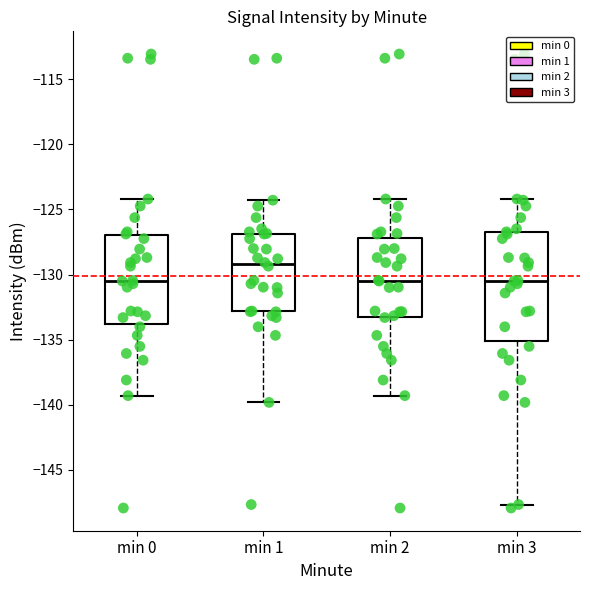

Reading left to right, read every box against the y-axis: the position of its median line, the range the box covers, and the ends of its whiskers. The values are not printed on the chart, so give them approximately, as read against the axis.

min 0: median -130.5, box -134.0 to -127.0, whiskers -139.5 to -124.0
min 1: median -129.0, box -133.0 to -127.0, whiskers -140.0 to -124.5
min 2: median -130.5, box -133.5 to -127.0, whiskers -139.5 to -124.0
min 3: median -130.5, box -135.0 to -127.0, whiskers -147.5 to -124.0